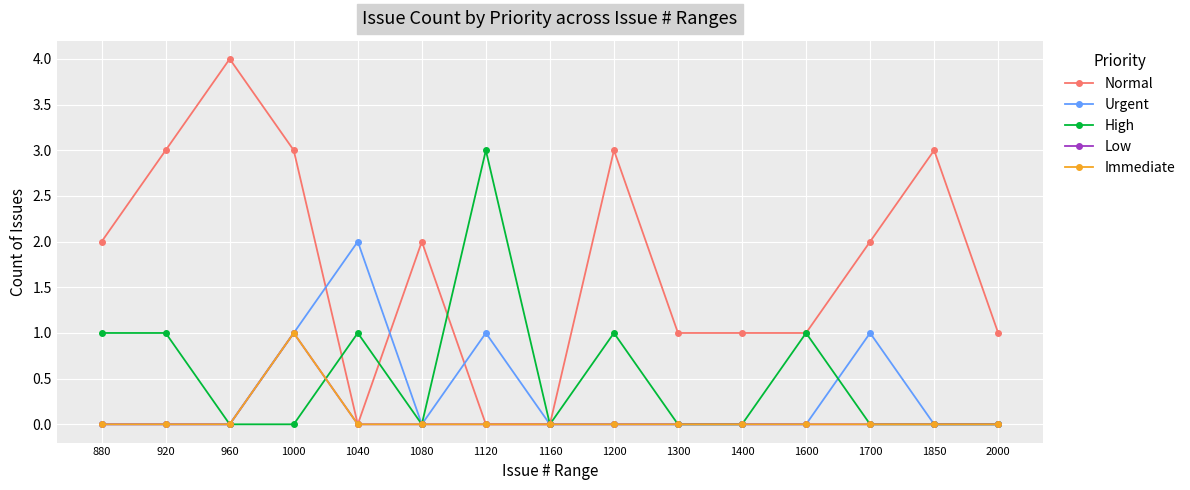

Which series has the largest range (max minus min)?

Normal